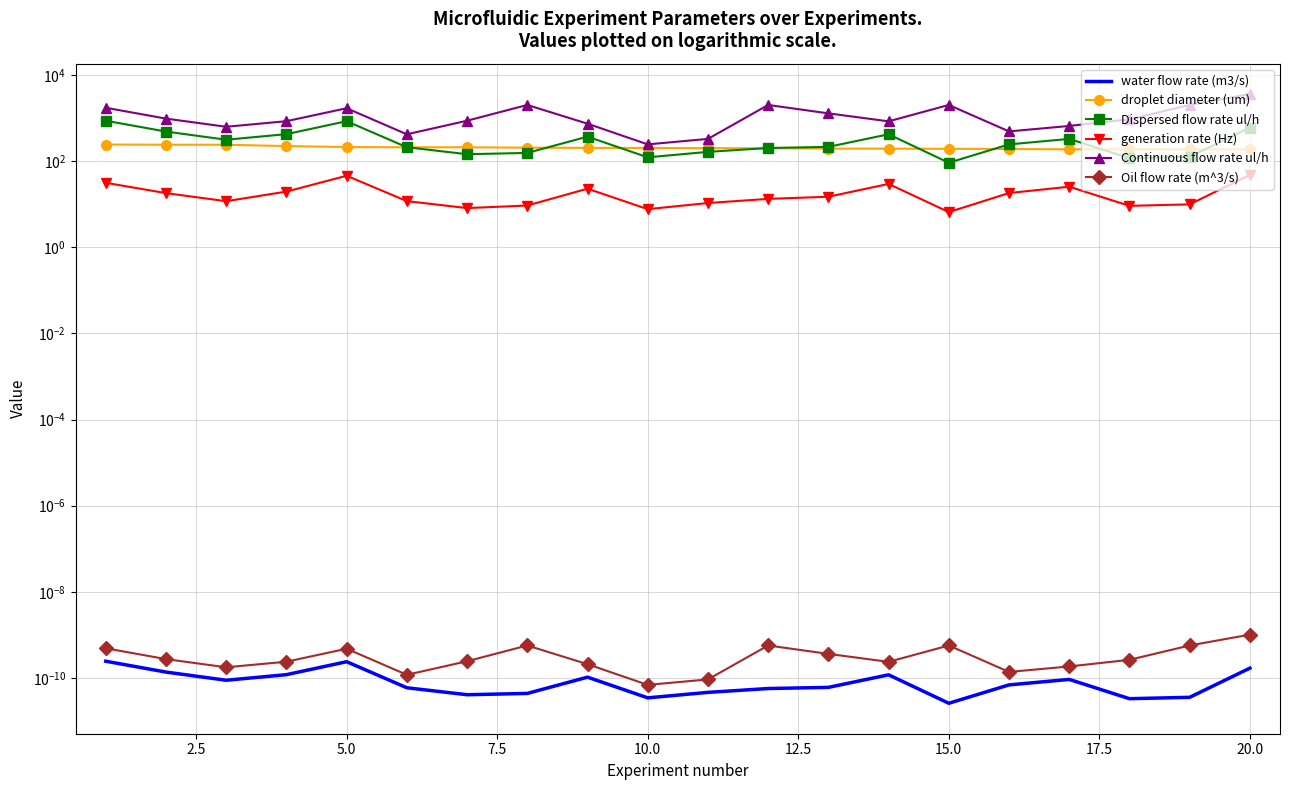

True or false: water flow rate (m3/s) has a value of 0.0 at 5.0.

True